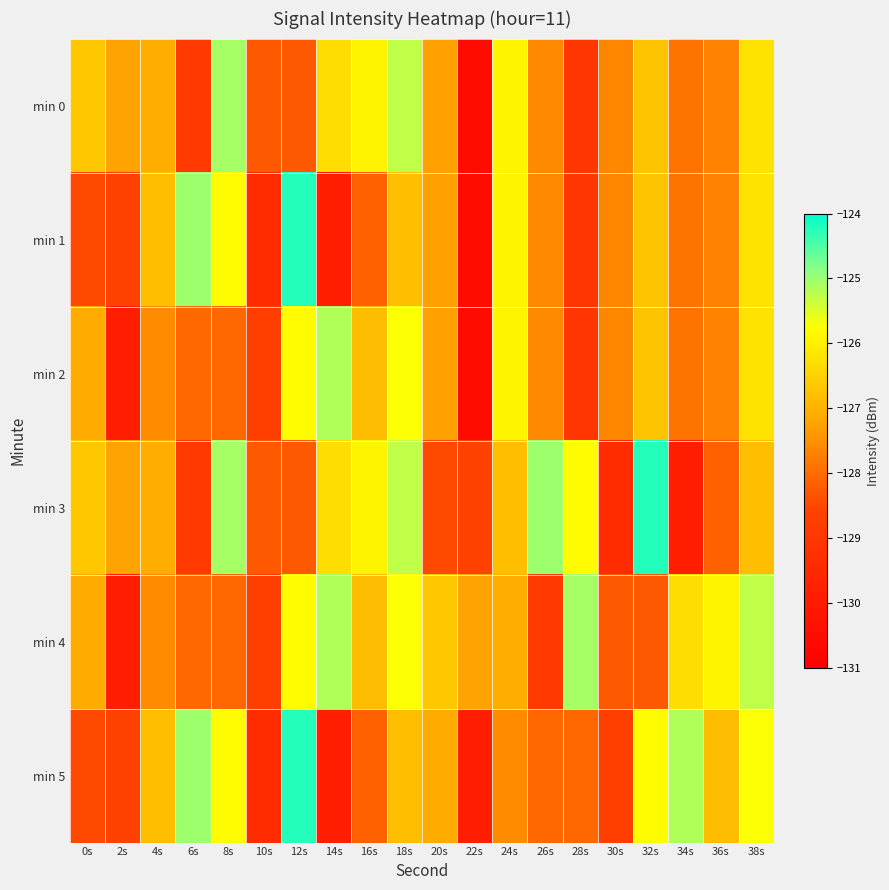

How many categories are shown in the chart?

20